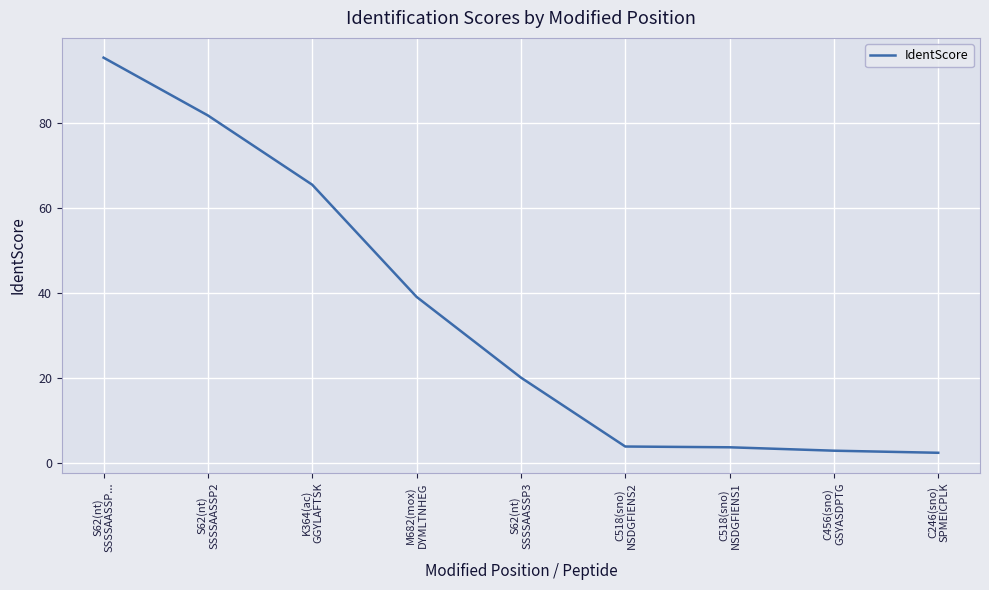

True or false: the data shows 127.5 at S62(nt)
SSSSAASSP2.

False